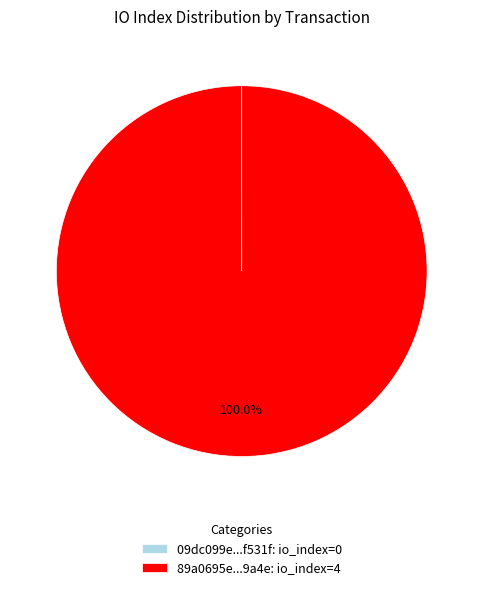

What is the majority slice?

89a0695e...9a4e: io_index=4